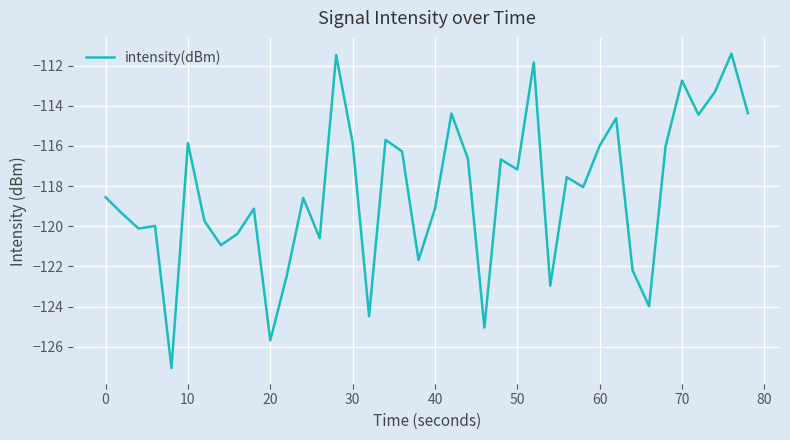

What is the smallest value displayed?

-127.1